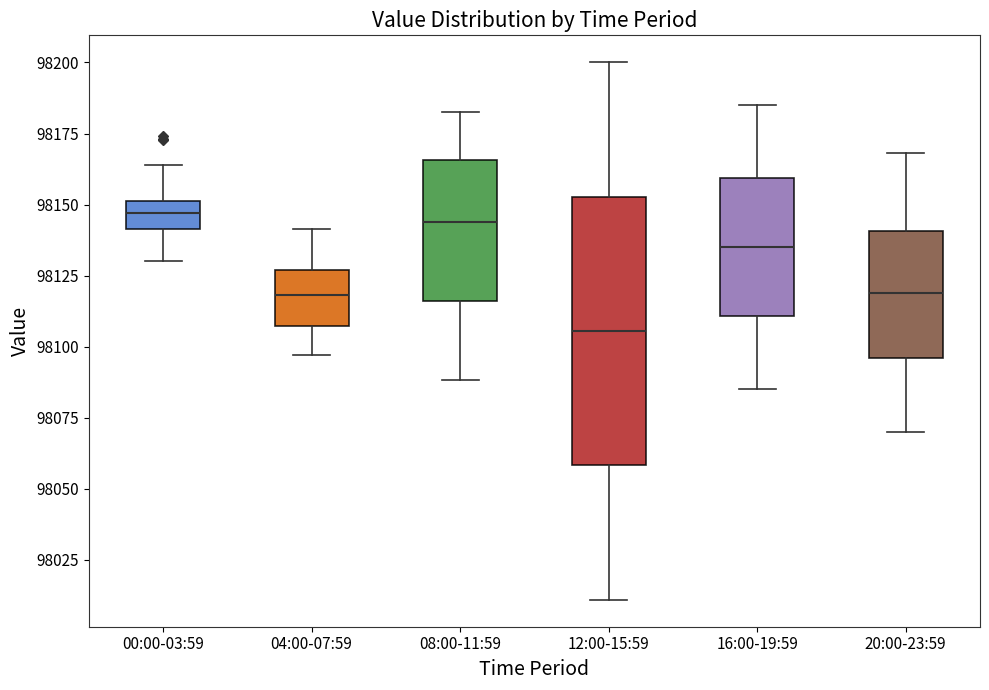

Comparing the boxes themselves (not the whiskers), which one is the tallest?

12:00-15:59